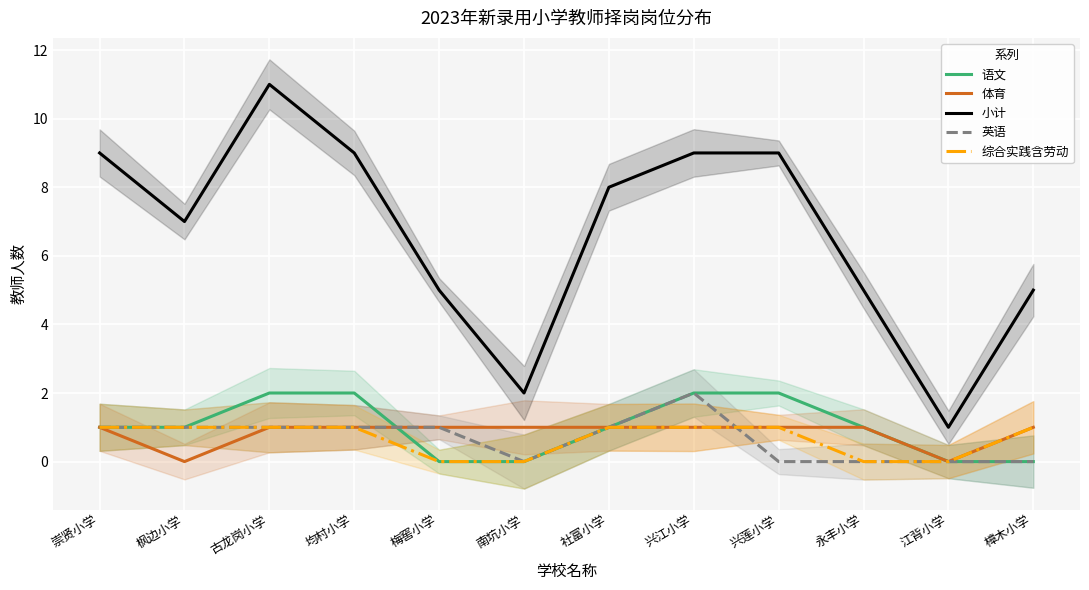

How many lines are shown in the chart?

5